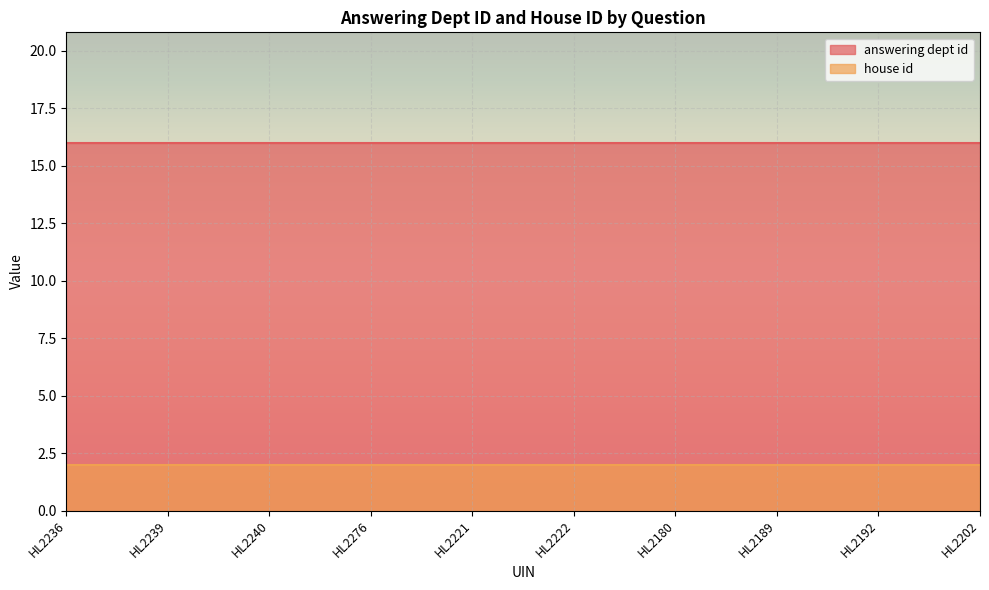

True or false: house id and answering dept id intersect in this chart.

False